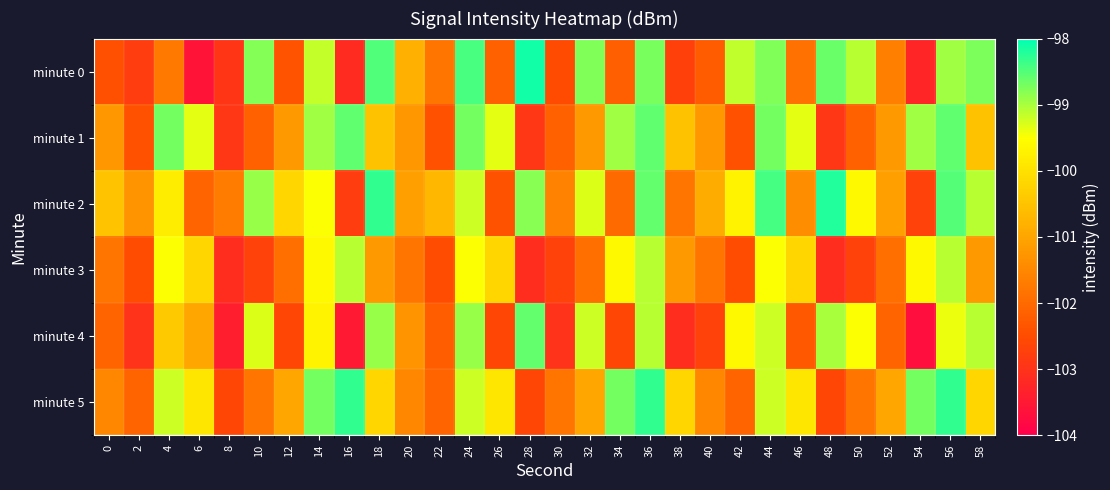

How many distinct data groups are displayed?

6